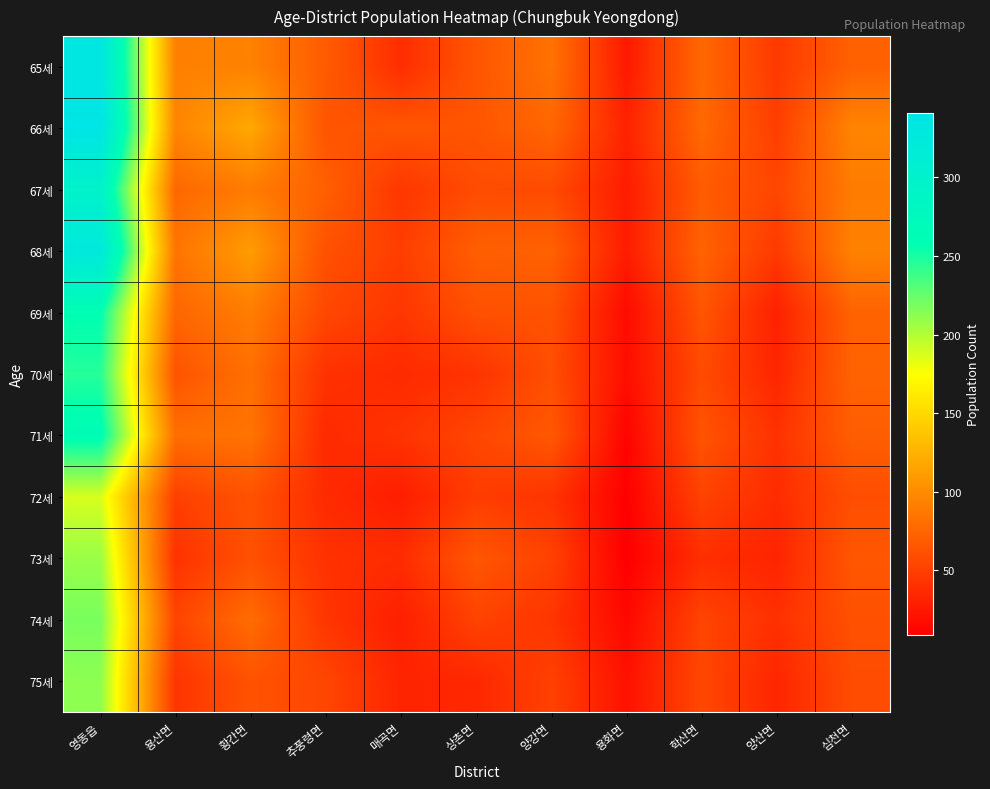

At 심천면, list the series in order from largest to smallest.

66세, 68세, 67세, 69세, 70세, 65세, 71세, 73세, 74세, 72세, 75세